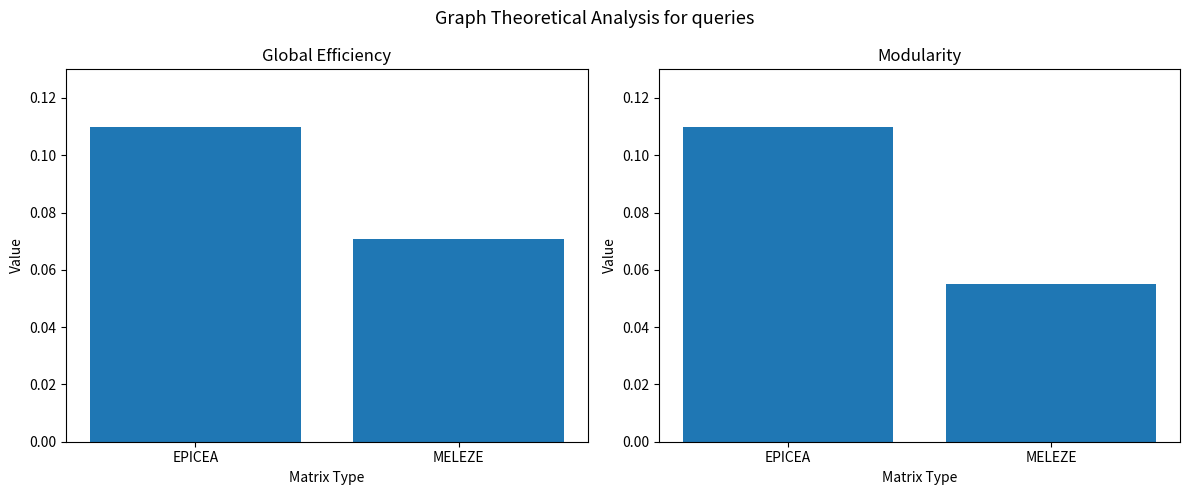

Does the chart contain any negative values?

No